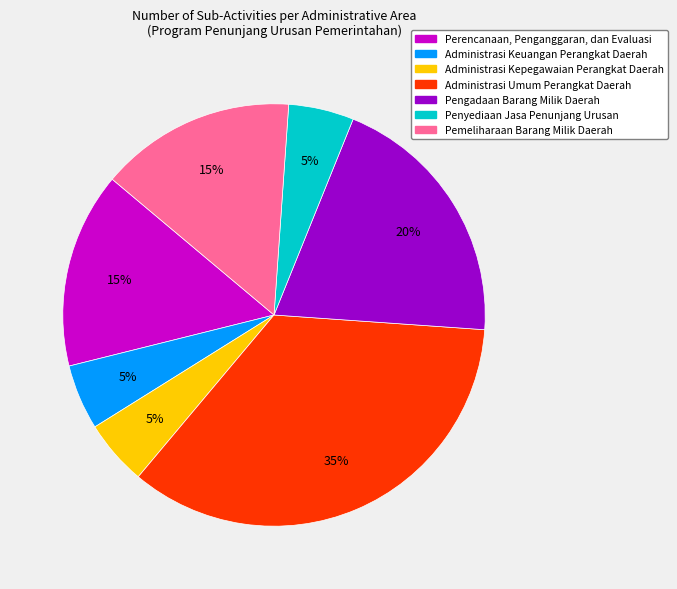

To the nearest percent, what is the difference between the largest and smallest slice percentages?

30%